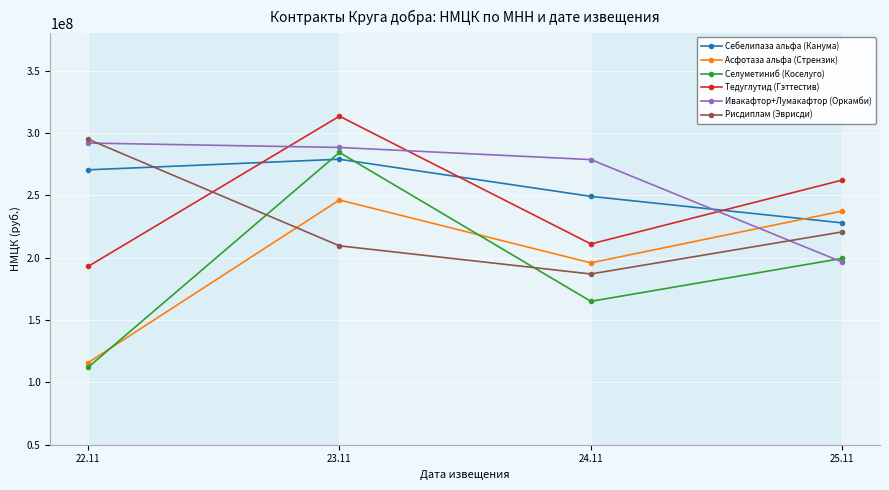

What is the label of the 2nd point from the left?

23.11